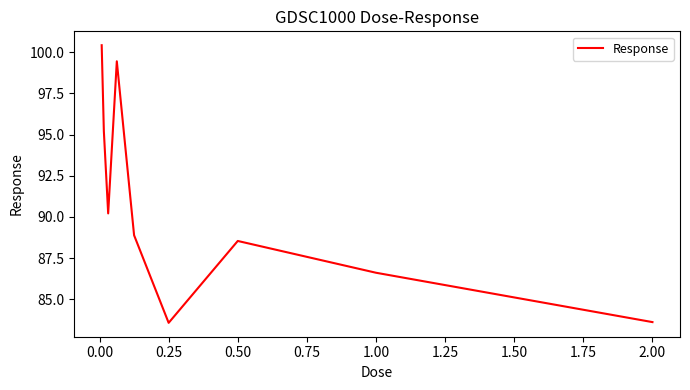

What is the difference between the maximum and minimum values?

16.9